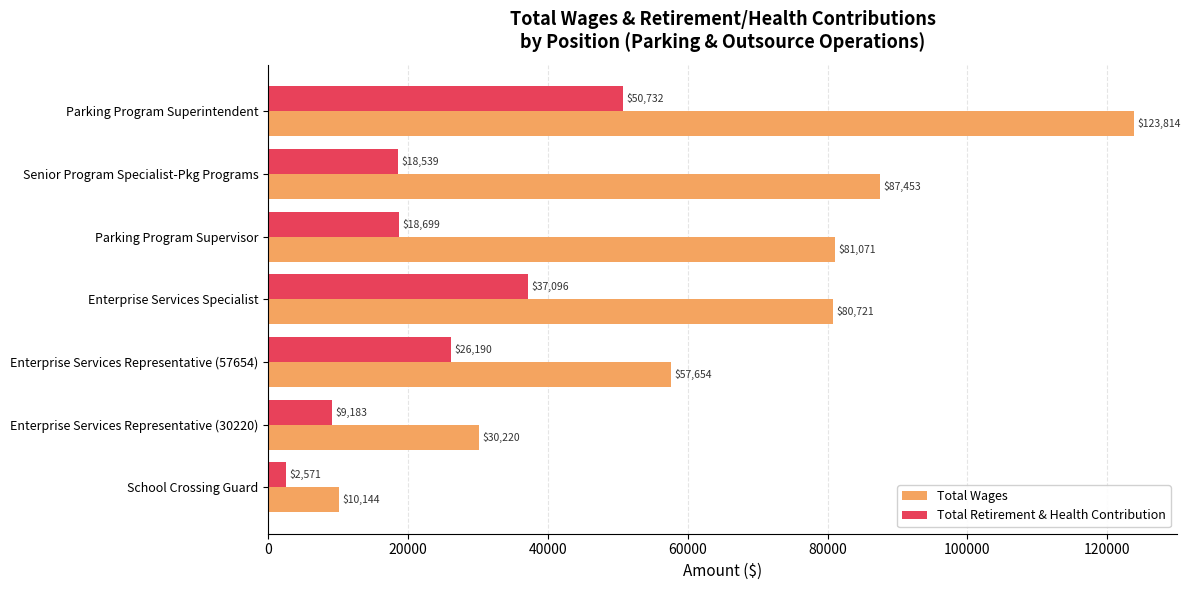

What is the total value across all series at Enterprise Services Specialist?

117817